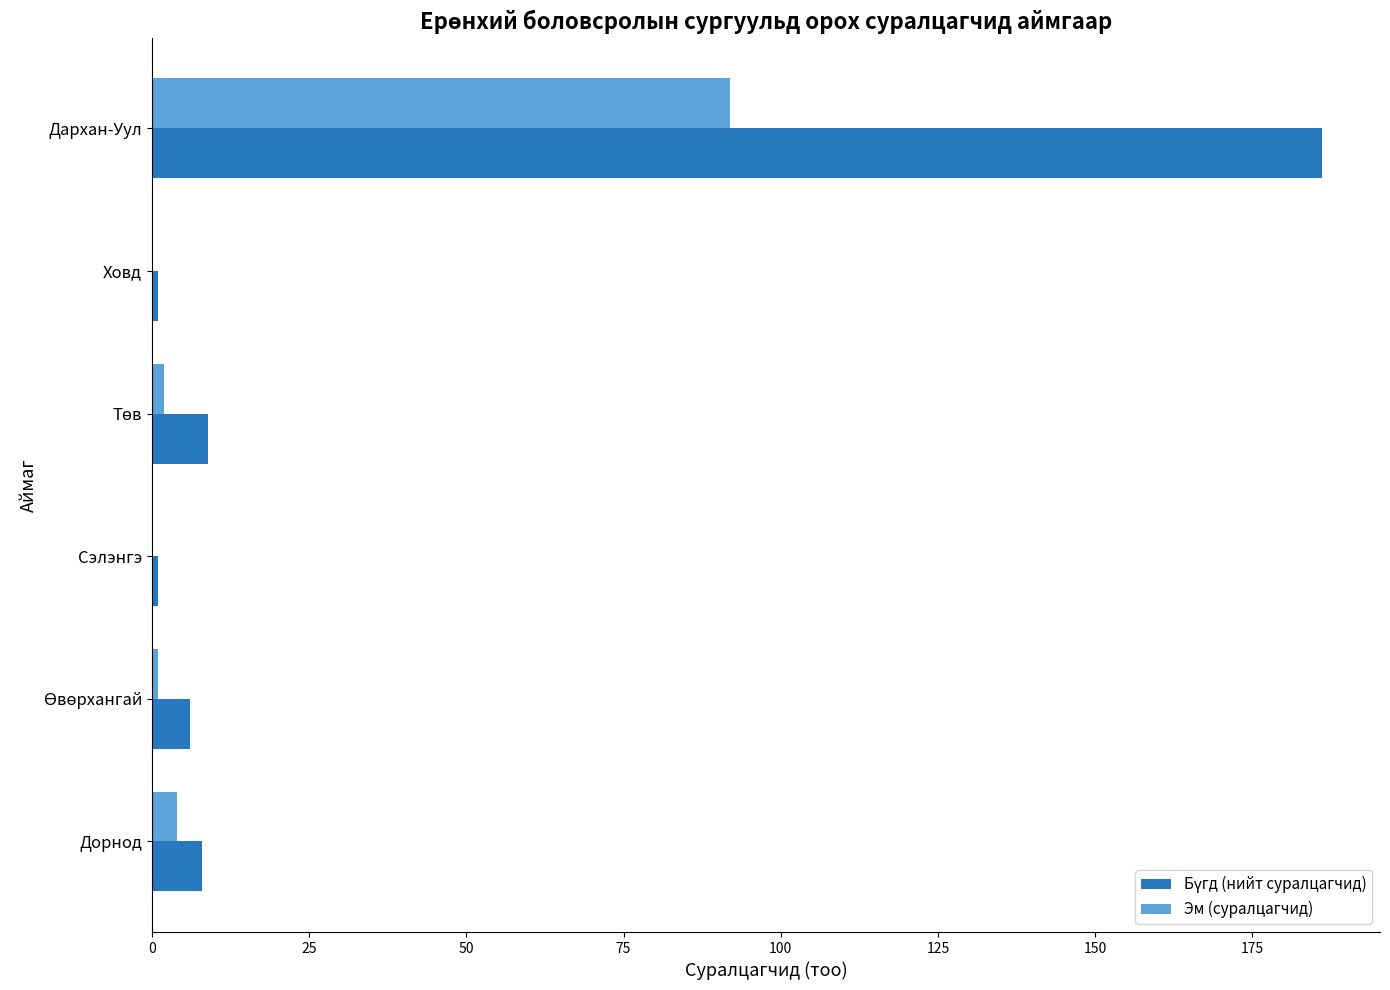

At which category is the sum across all series the highest?

Дархан-Уул